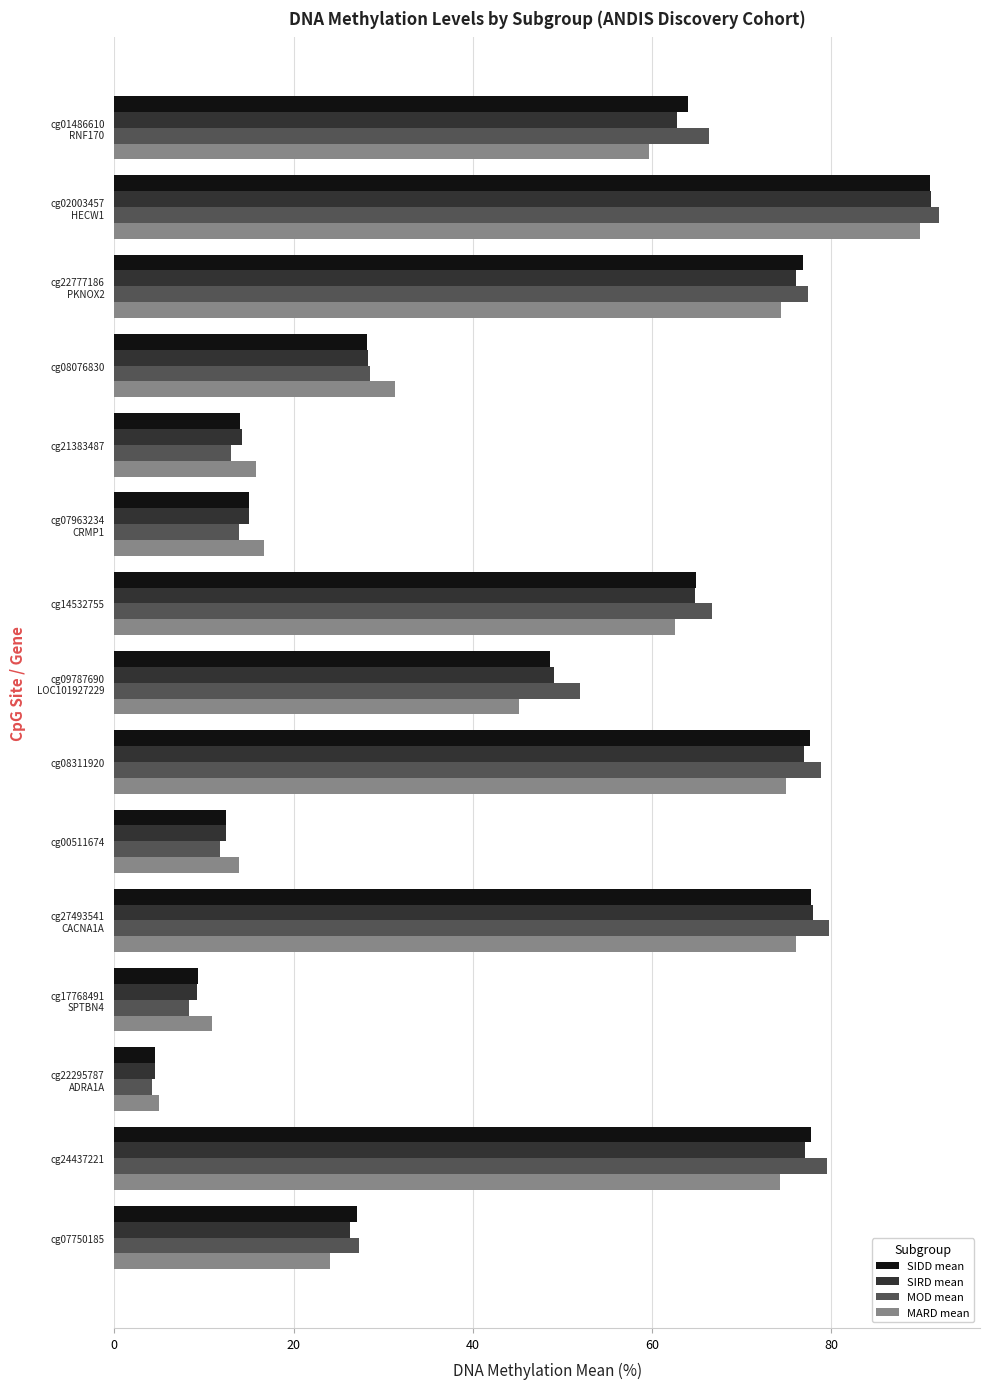

How many data points in MARD mean are above 45?

8